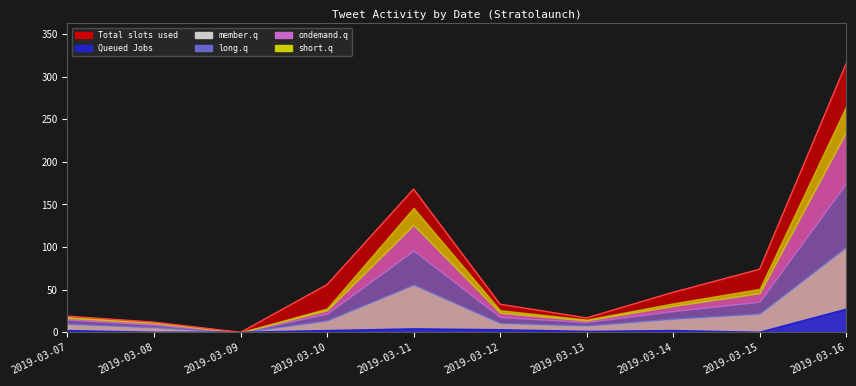

At 2019-03-11, list the series in order from largest to smallest.

Total slots used, member.q, long.q, ondemand.q, short.q, Queued Jobs